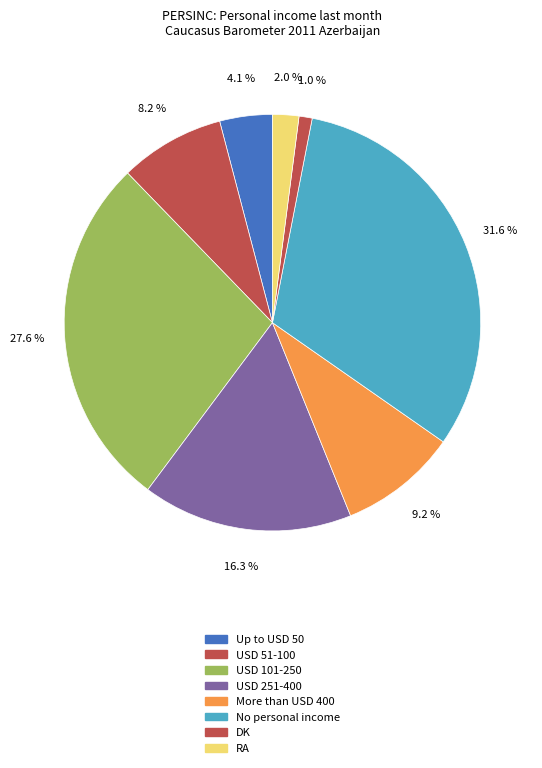

How many segments does this pie chart have?

8